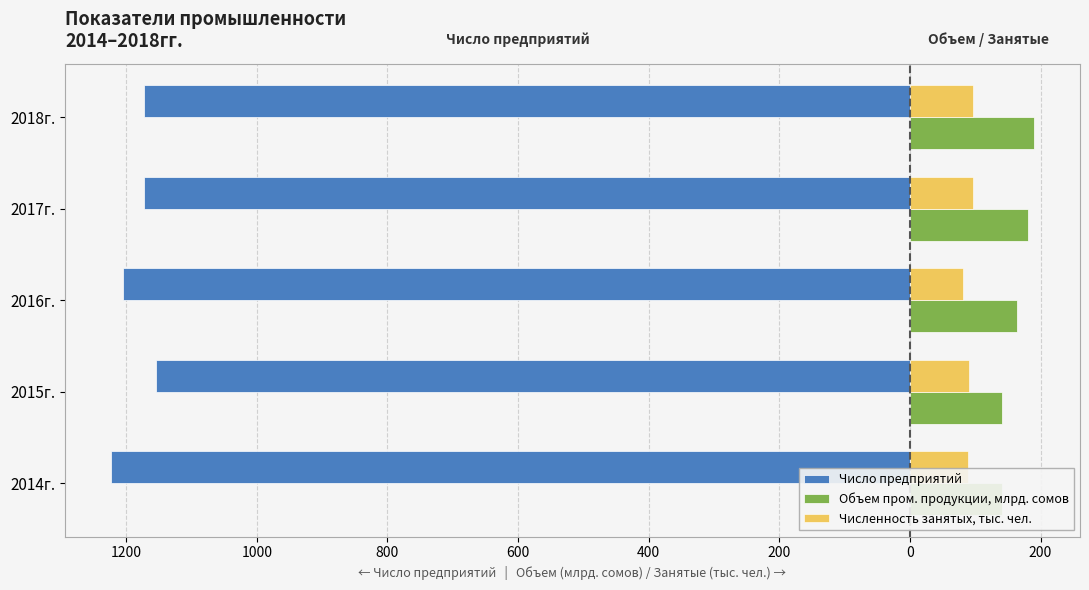

How many series are shown in this chart?

3